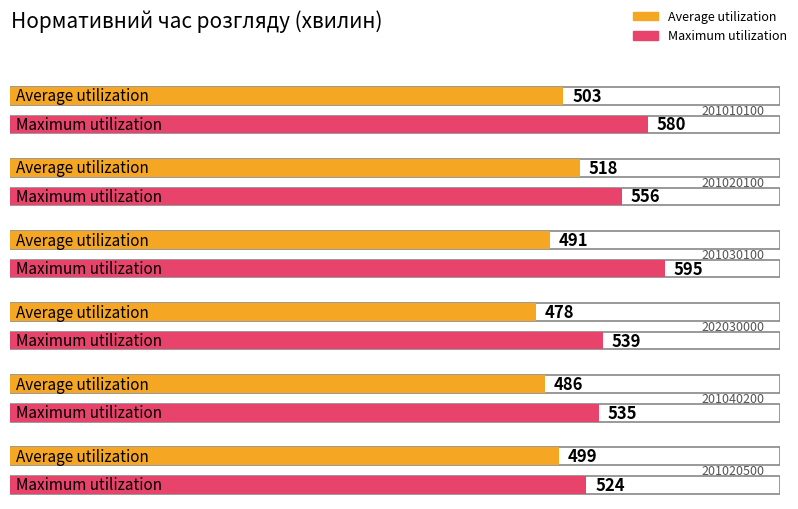

How many bars are there in each group?

2